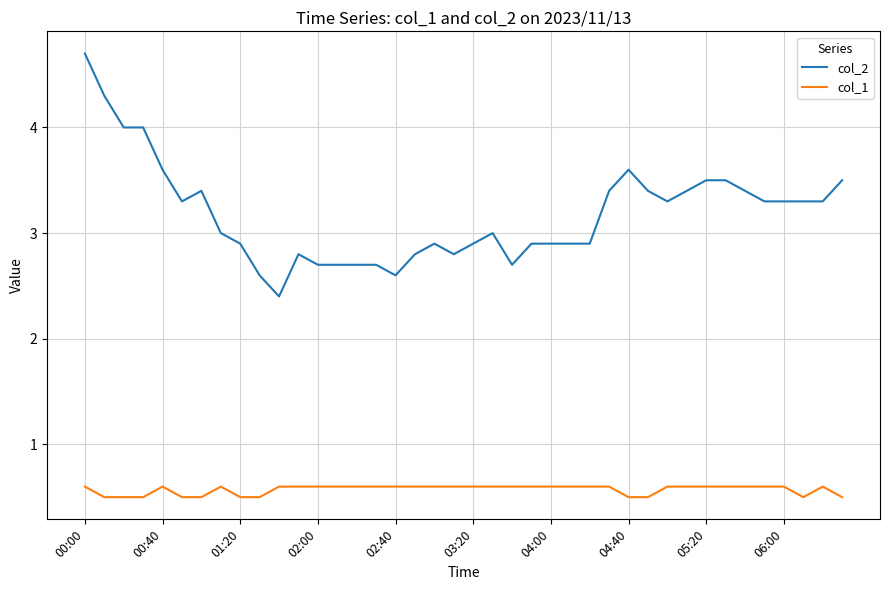

True or false: col_1 and col_2 intersect in this chart.

False